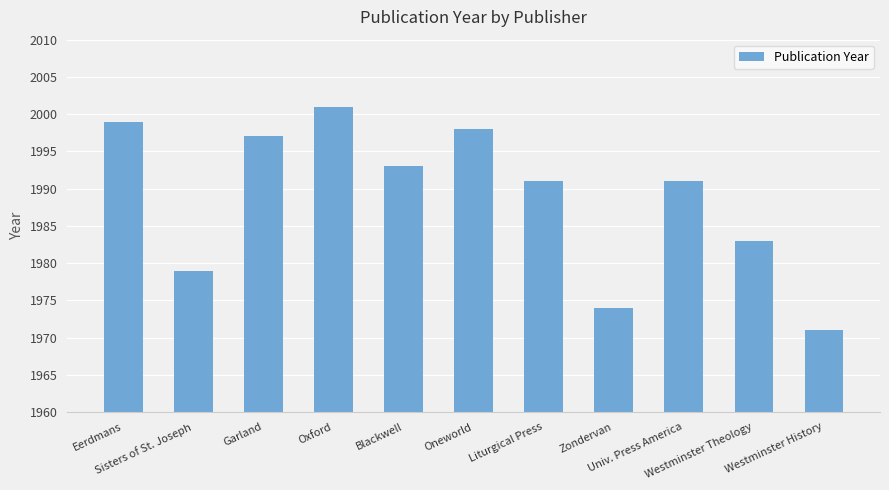

What is the smallest value displayed?

1971